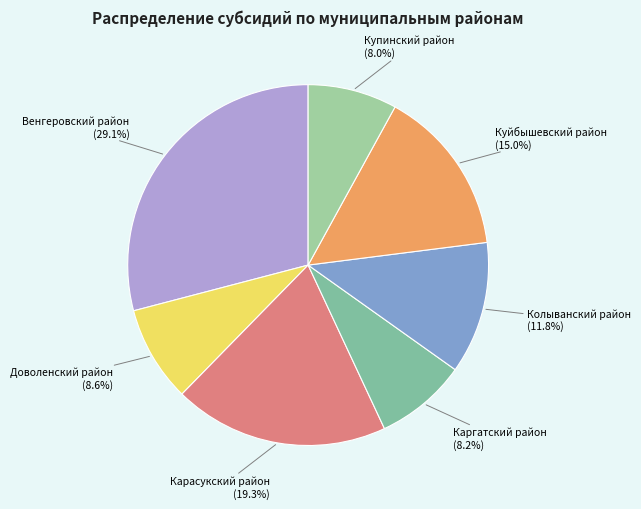

Count the number of slices in the pie.

7